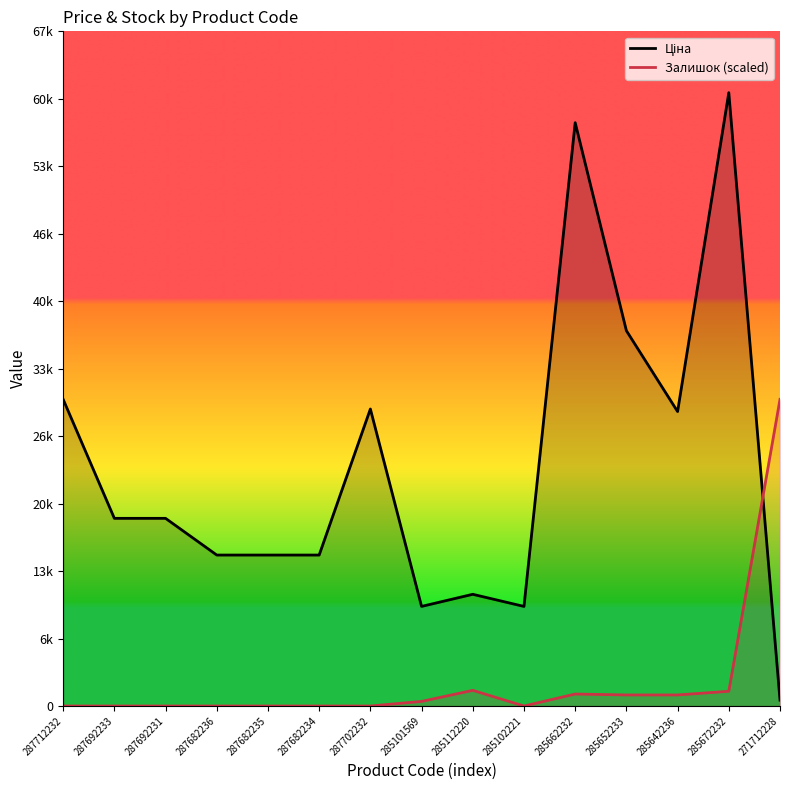

True or false: Залишок (scaled) has a value of 1099.5 at 285642236.

True